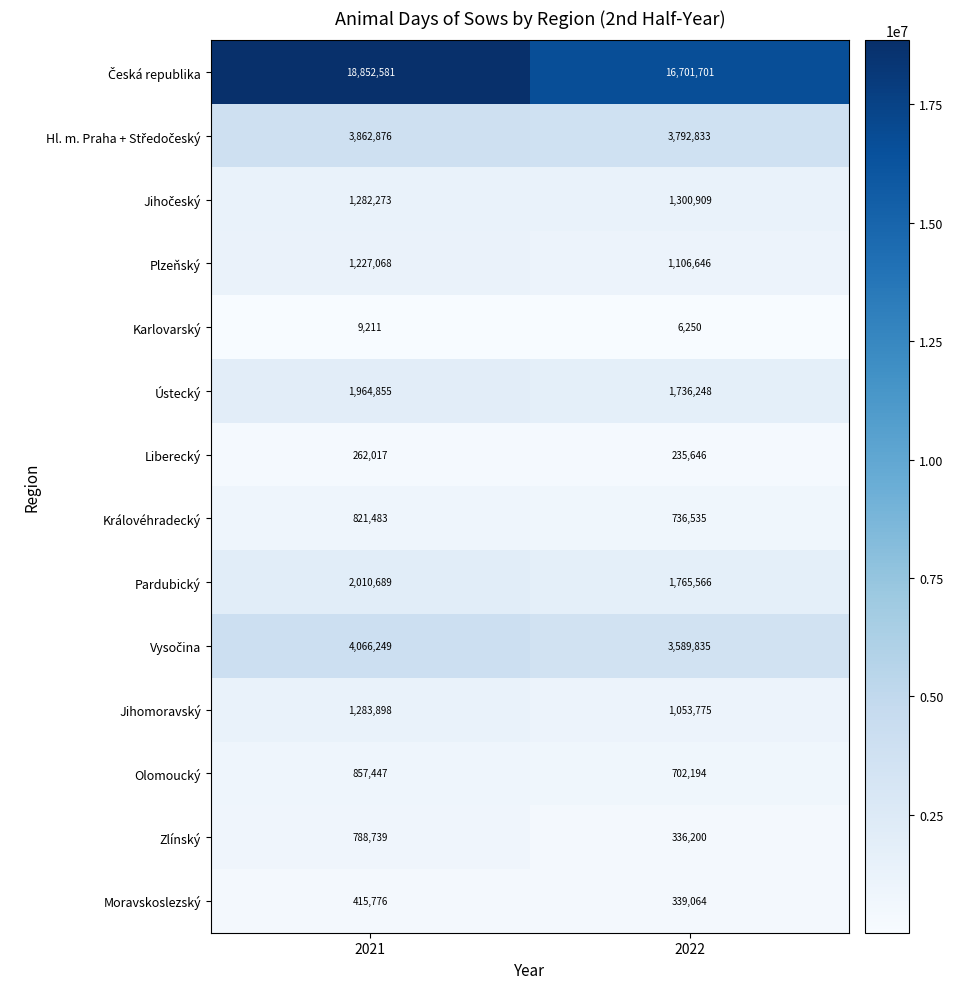

Which category has the lowest value in the Pardubický series?

2022